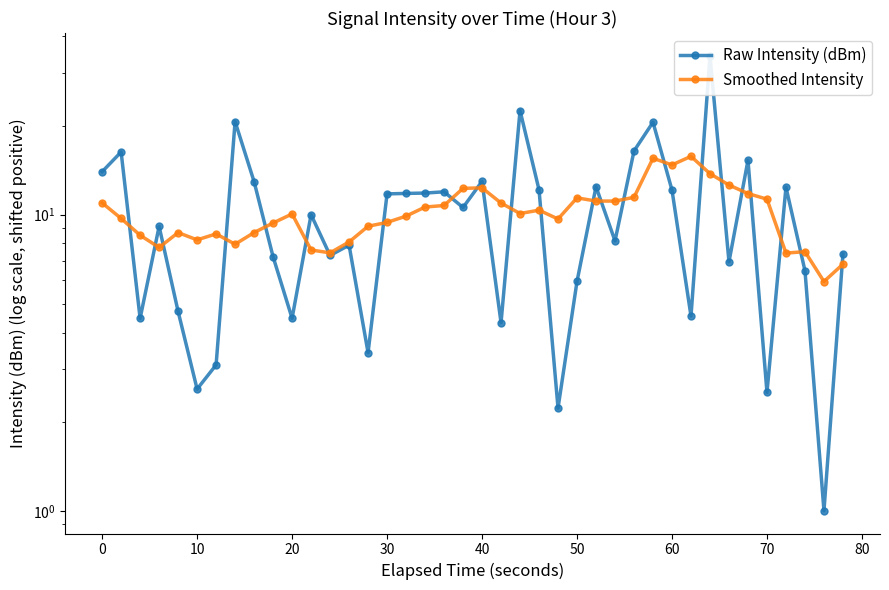

What are all the series names shown in the legend?

Raw Intensity (dBm), Smoothed Intensity